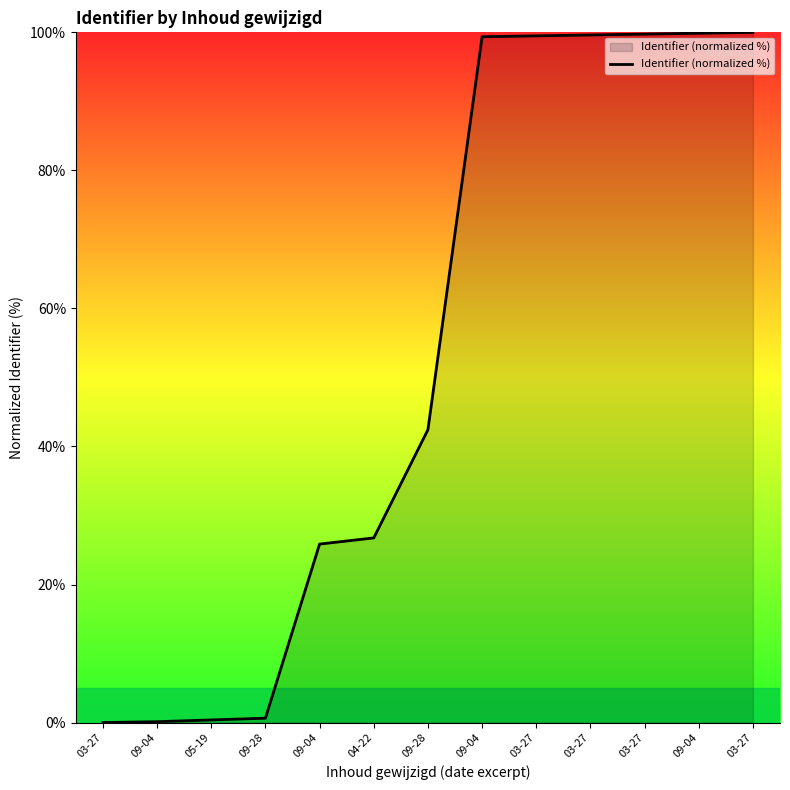

At which category does the chart reach its minimum across all series?

03-27